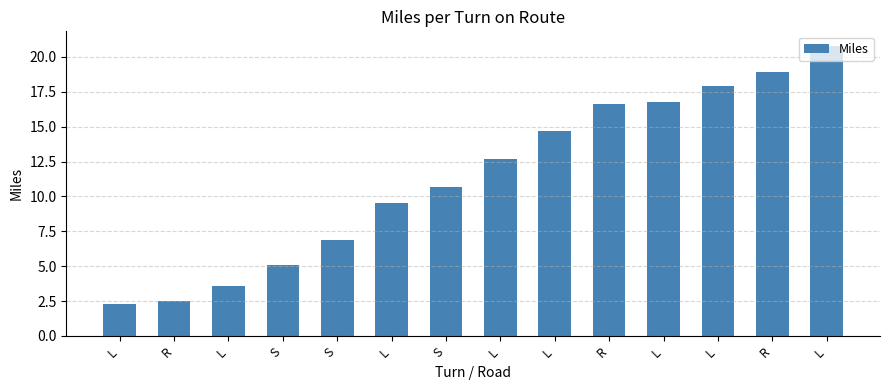

How many series are shown in this chart?

1